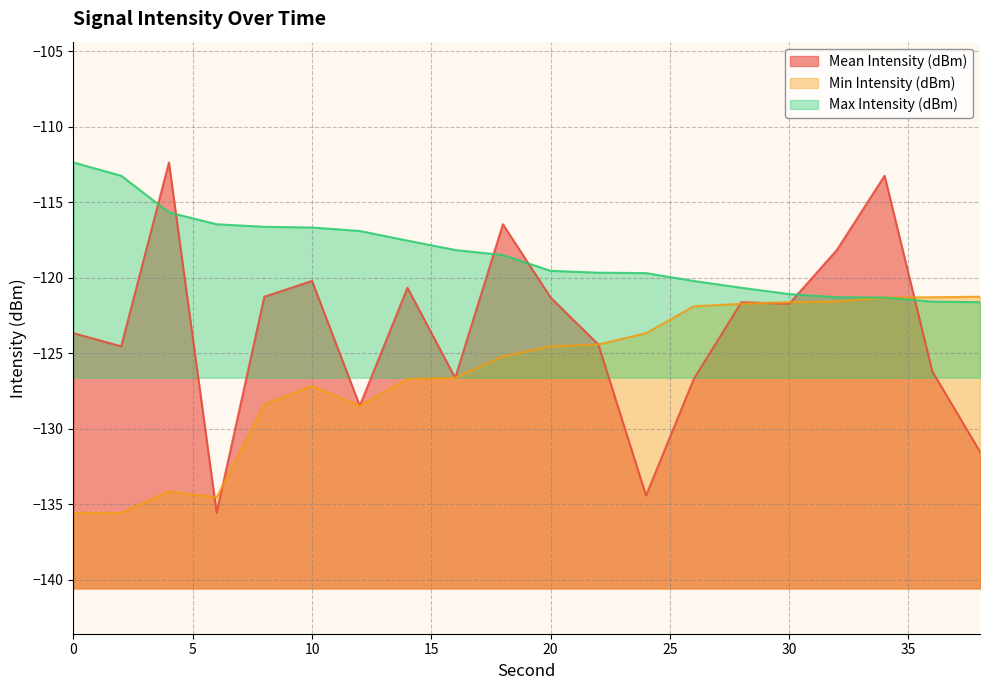

True or false: Max Intensity (dBm) and Min Intensity (dBm) intersect in this chart.

False